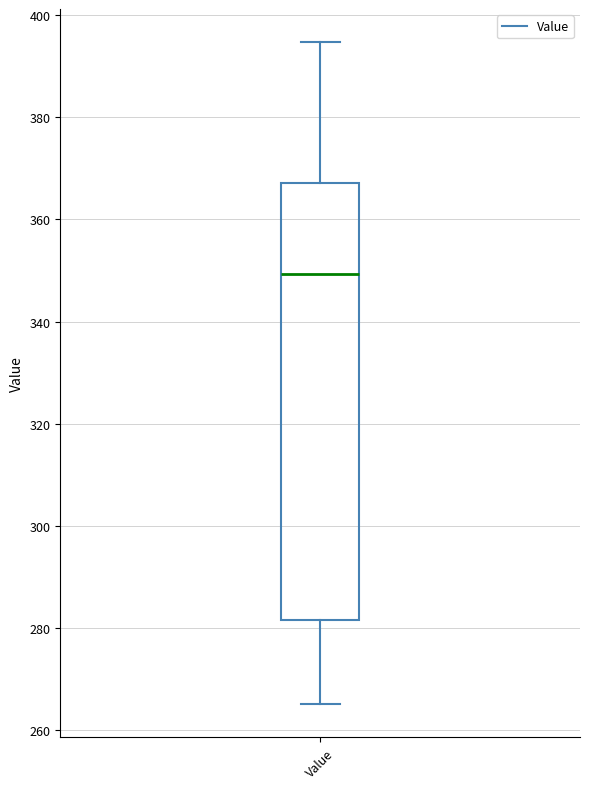

Read this box plot against the y-axis: the position of the median line, the range covered by the box, and the ends of both whiskers. The values are not printed on the chart, so give them approximately, as read against the axis.

median 350, box 282 to 368, whiskers 266 to 394